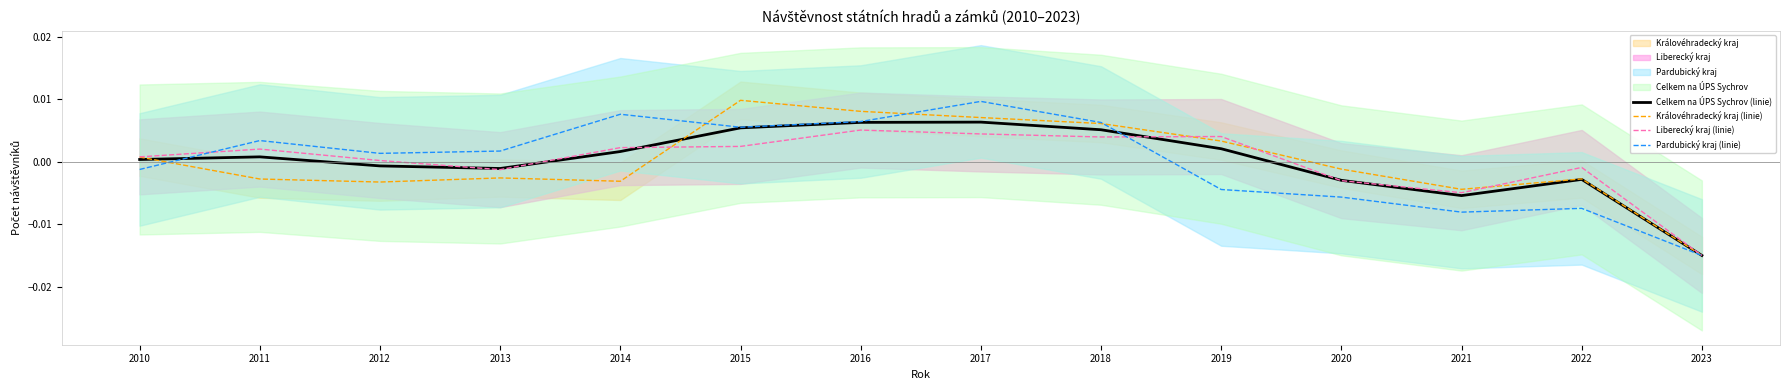

Is the value of Celkem na ÚPS Sychrov (linie) at 2013 greater than the value of Pardubický kraj (linie) at 2010?

Yes